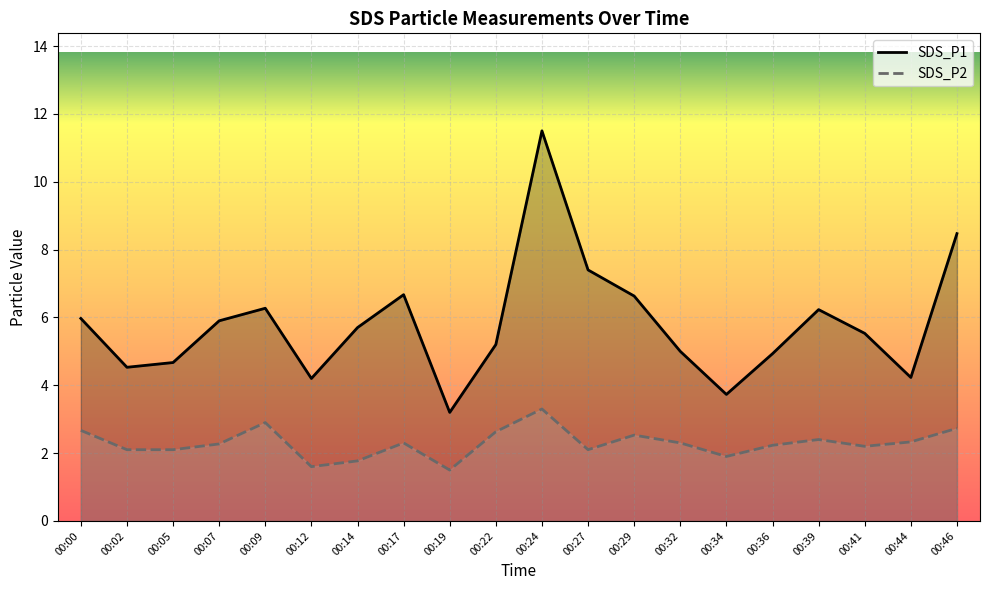

At which category does SDS_P1 reach its first local peak?

00:09